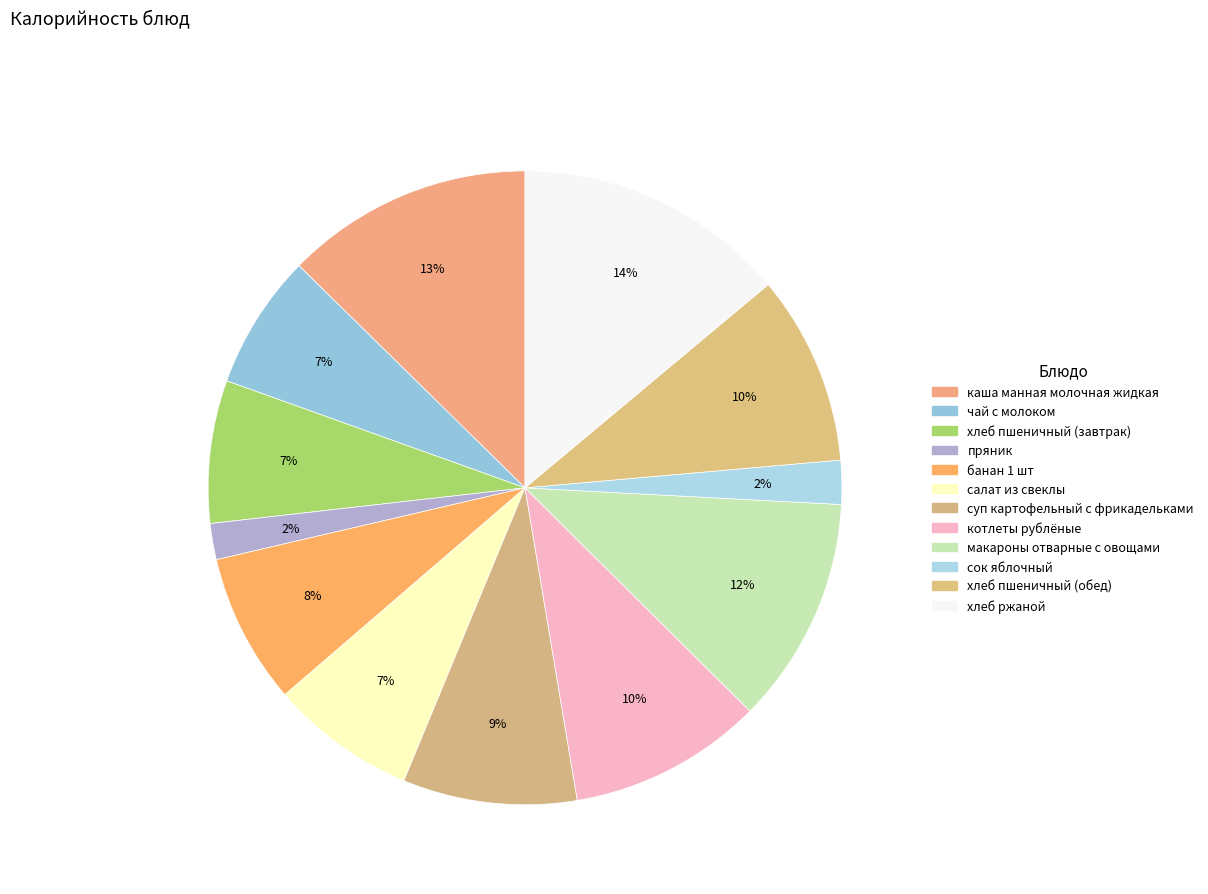

Which slice is the largest?

хлеб ржаной